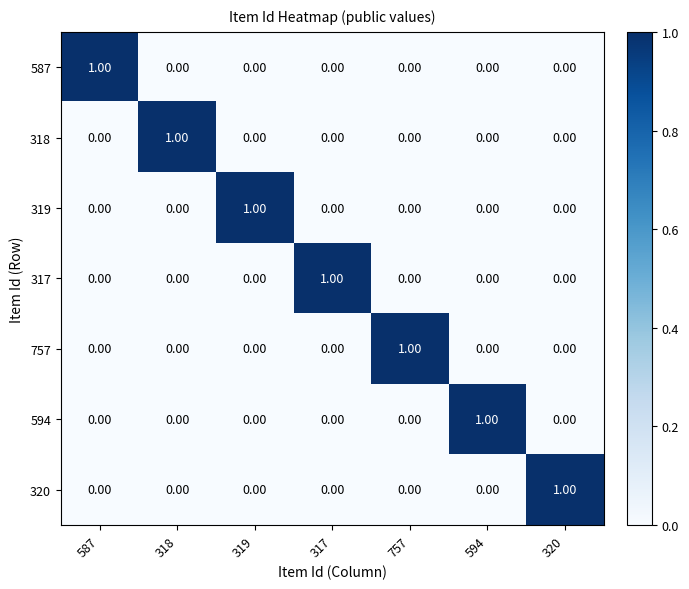

What is the maximum value shown in the chart?

1